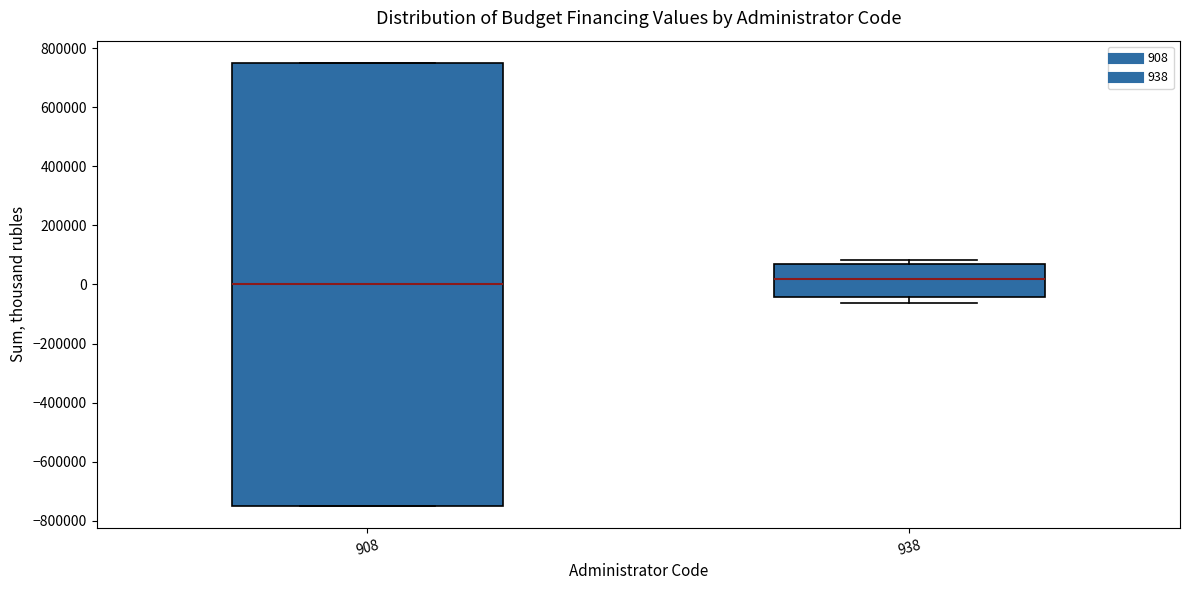

Which box's median line is the highest?

938